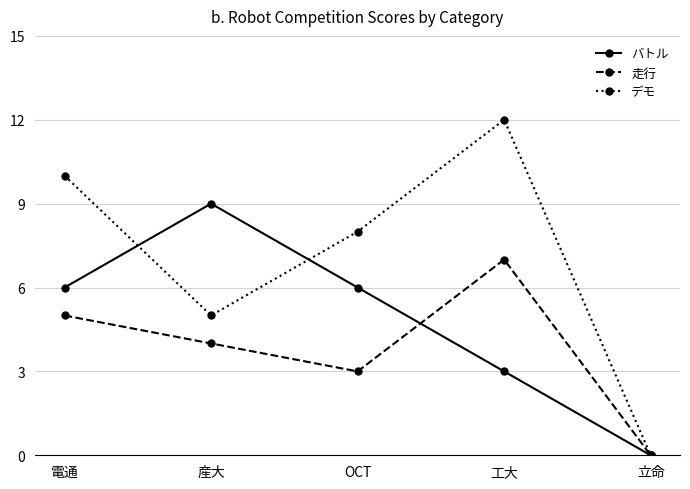

How many 走行 values are between 3 and 5?

3